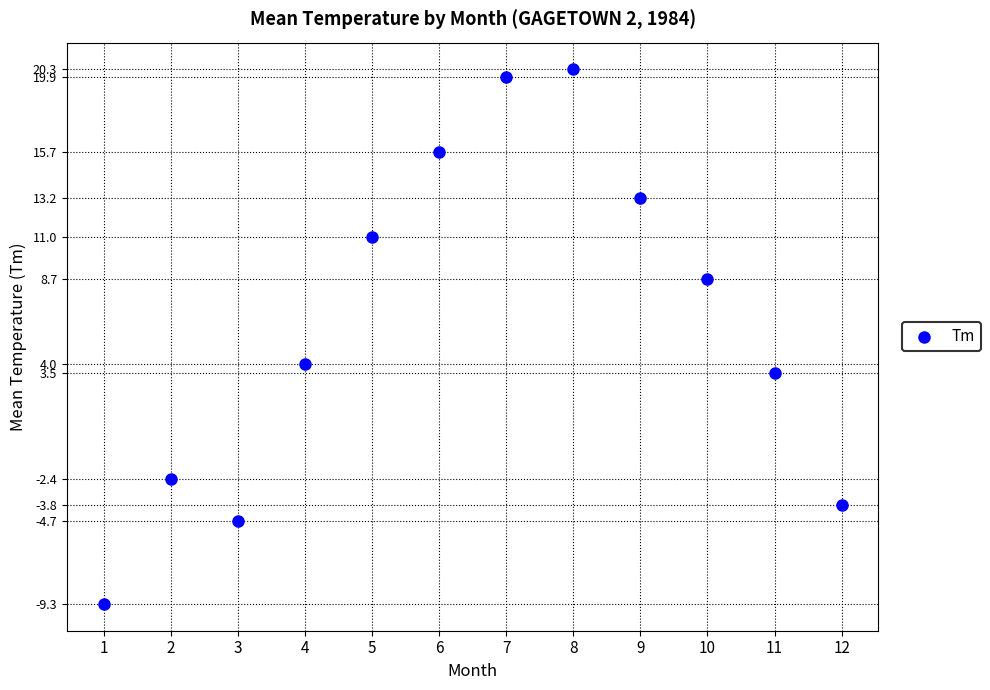

What Y value in the scatter plot is closest to 5?

4.0